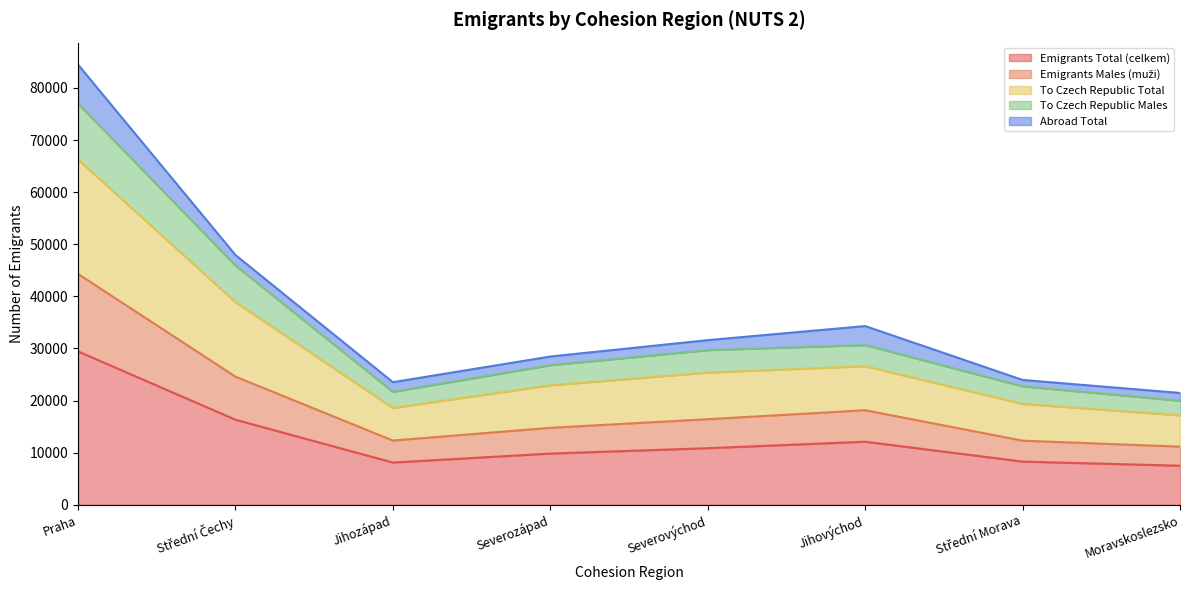

Is the value of To Czech Republic Males at Jihovýchod greater than the value of Emigrants Males (muži) at Střední Morava?

Yes